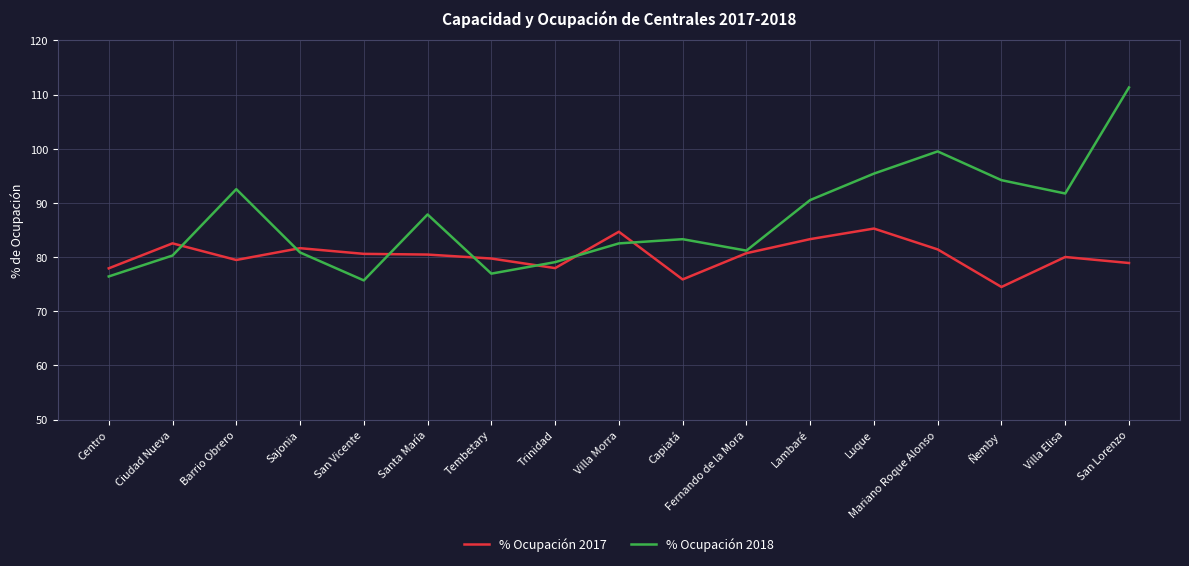

What is the difference between the maximum and second lowest values in the % Ocupación 2018 series?

34.9